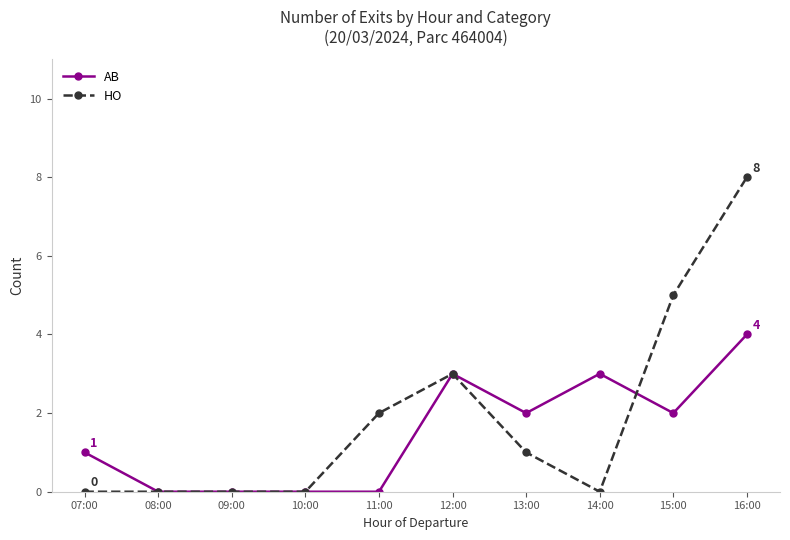

At which label does AB reach its peak?

16:00